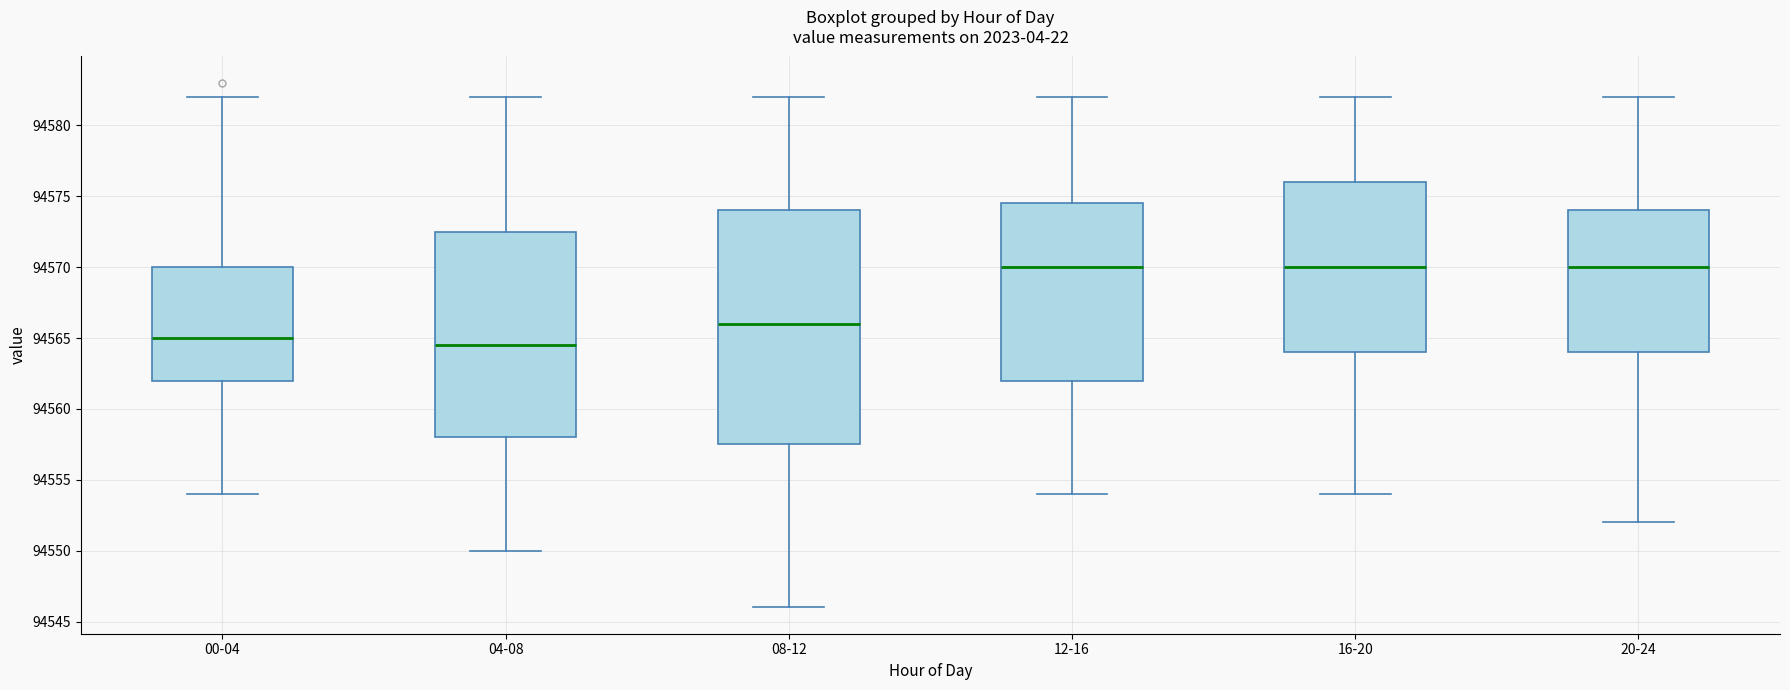

Reading left to right, transcribe this box plot: for each box, give where its median line is, the range the box spans, and where its two whiskers end, as read against the y-axis. The values are not printed on the chart, so give them approximately, as read against the axis.

00-04: median 94565.0, box 94562.0 to 94570.0, whiskers 94554.0 to 94582.0
04-08: median 94564.5, box 94558.0 to 94572.5, whiskers 94550.0 to 94582.0
08-12: median 94566.0, box 94557.5 to 94574.0, whiskers 94546.0 to 94582.0
12-16: median 94570.0, box 94562.0 to 94574.5, whiskers 94554.0 to 94582.0
16-20: median 94570.0, box 94564.0 to 94576.0, whiskers 94554.0 to 94582.0
20-24: median 94570.0, box 94564.0 to 94574.0, whiskers 94552.0 to 94582.0